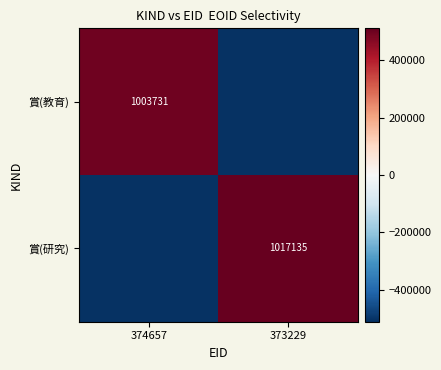

Is the value of 賞(研究) at 373229 greater than the value of 賞(教育) at 374657?

Yes